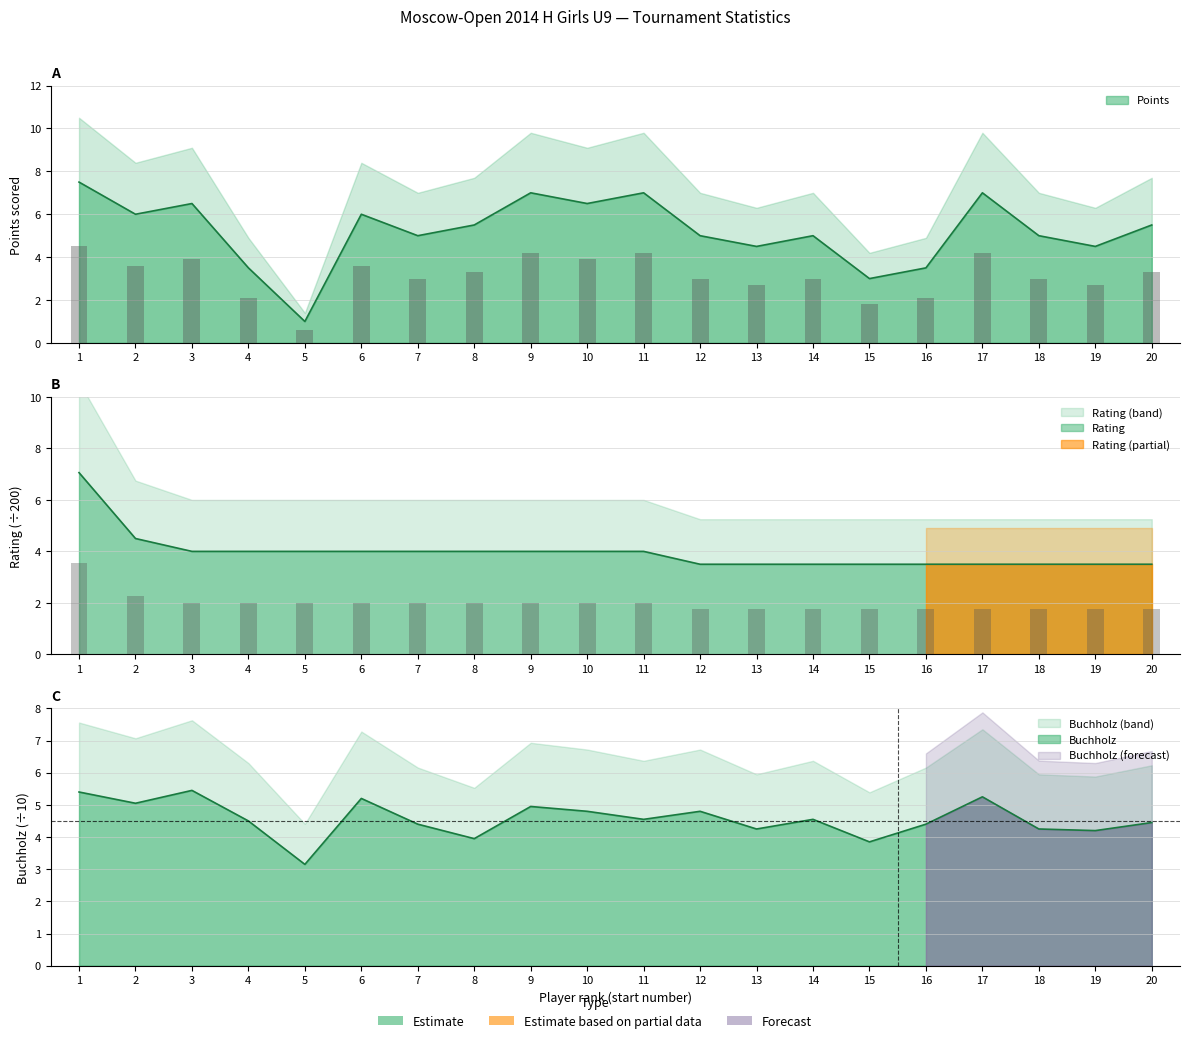

Rank the series at 6 from highest to lowest value.

Points, Buchholz, Rating